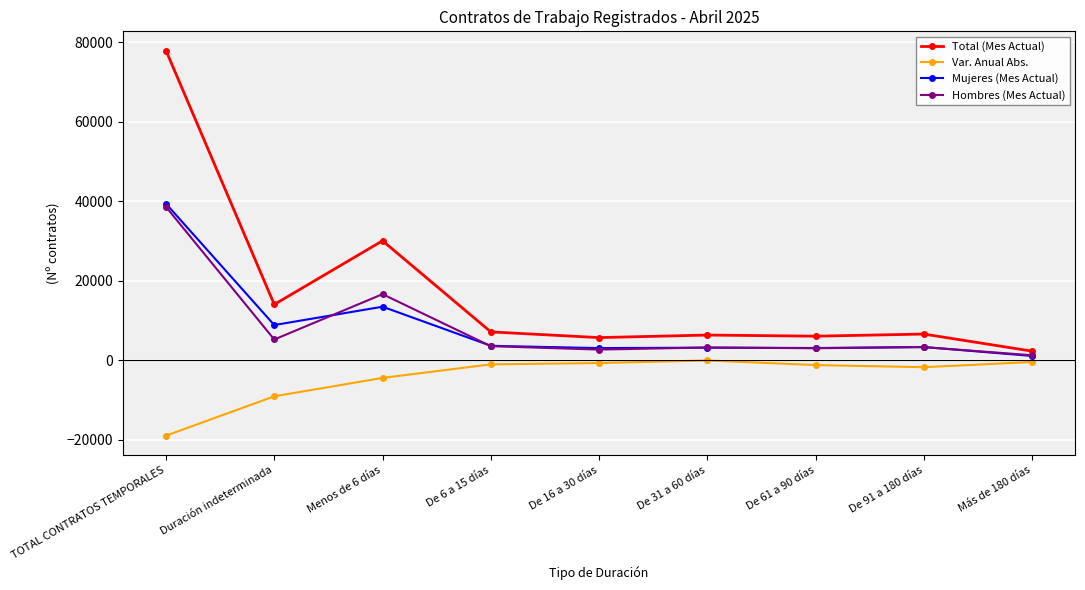

Which label corresponds to the largest value in the chart?

TOTAL CONTRATOS TEMPORALES